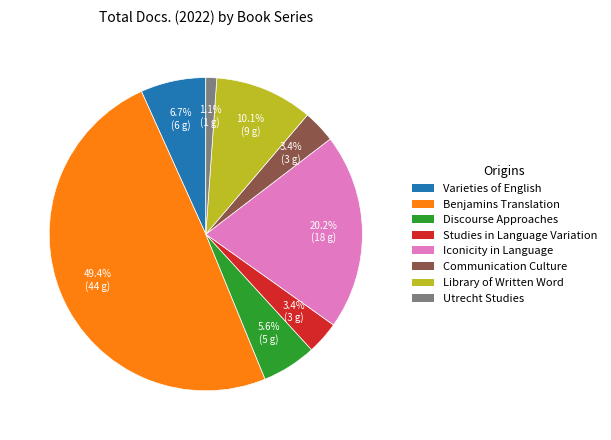

Count the number of slices in the pie.

8